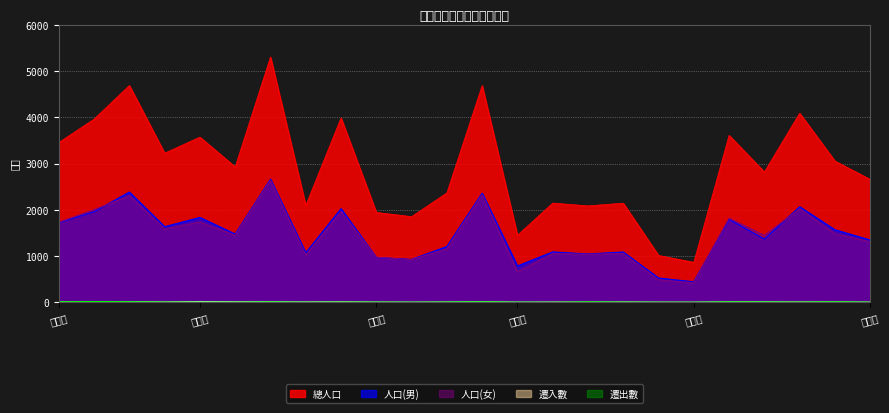

Rank the categories by 遷入數 value from highest to lowest.

中厝里, 溪州里, 中門里, 頂厝里, 王公里, 西溪里, 東林里, 仁愛里, 文賢里, 五福里, 潭頭里, 港埔里, 中芸里, 廣應里, 林內里, 林園里, 港嘴里, 龔厝里, 鳳芸里, 北汕里, 林家里, 東汕里, 中汕里, 西汕里